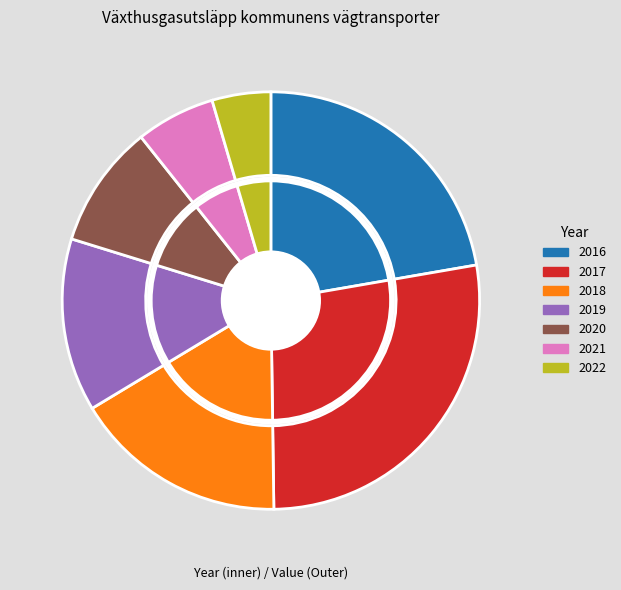

What is the smallest slice in the pie chart?

2022